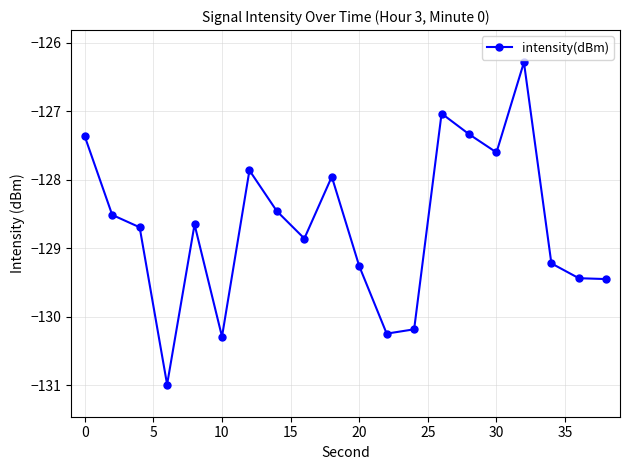

What is the value of the 11th point from the left?

-129.3